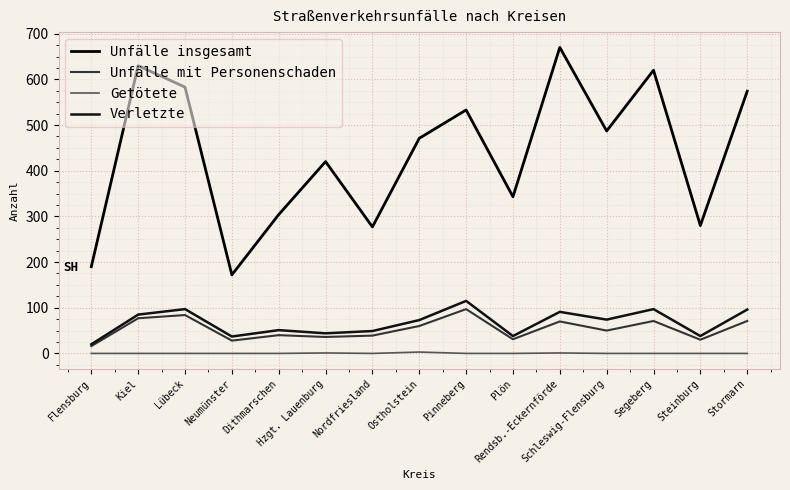

Is the value of Unfälle insgesamt at Neumünster greater than the value of Getötete at Steinburg?

Yes